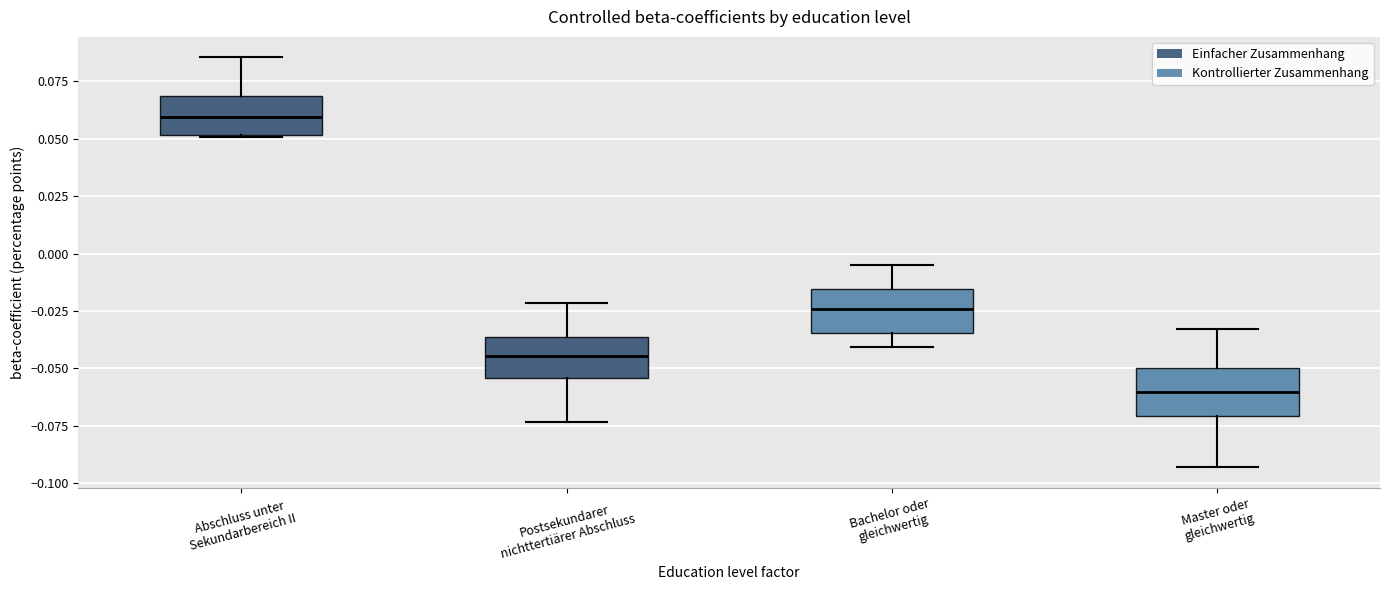

Where is the upper edge of the box for Postsekundarer nichttertiärer Abschluss on the y-axis? The values are not printed on the chart, so give them approximately, as read against the axis.

-0.035